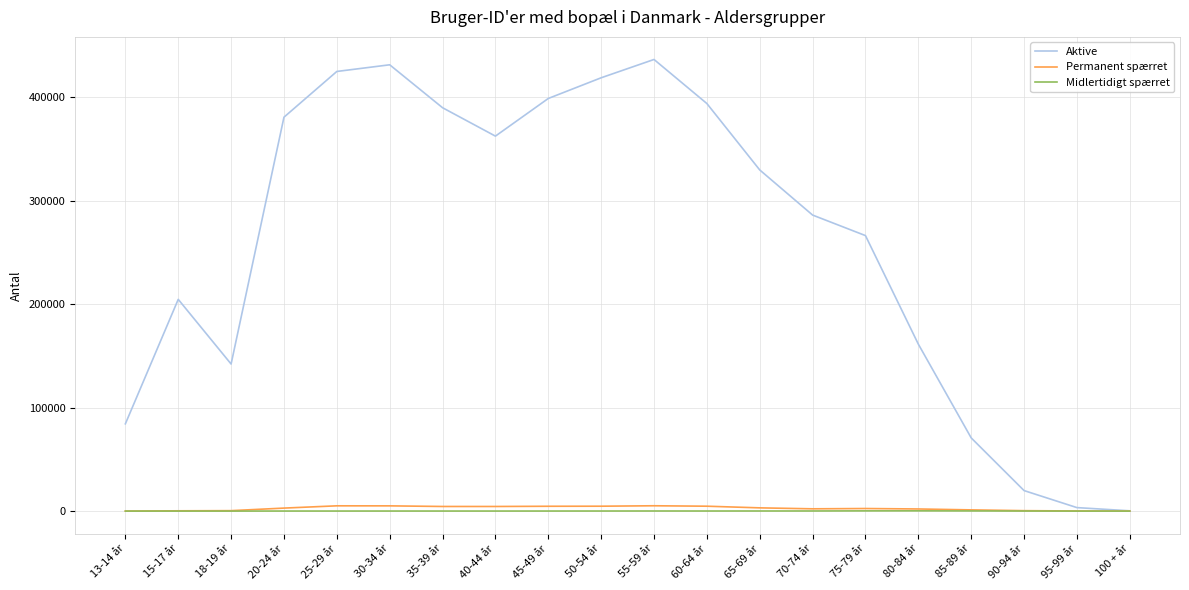

Is the value of Permanent spærret at 40-44 år greater than the value of Aktive at 40-44 år?

No